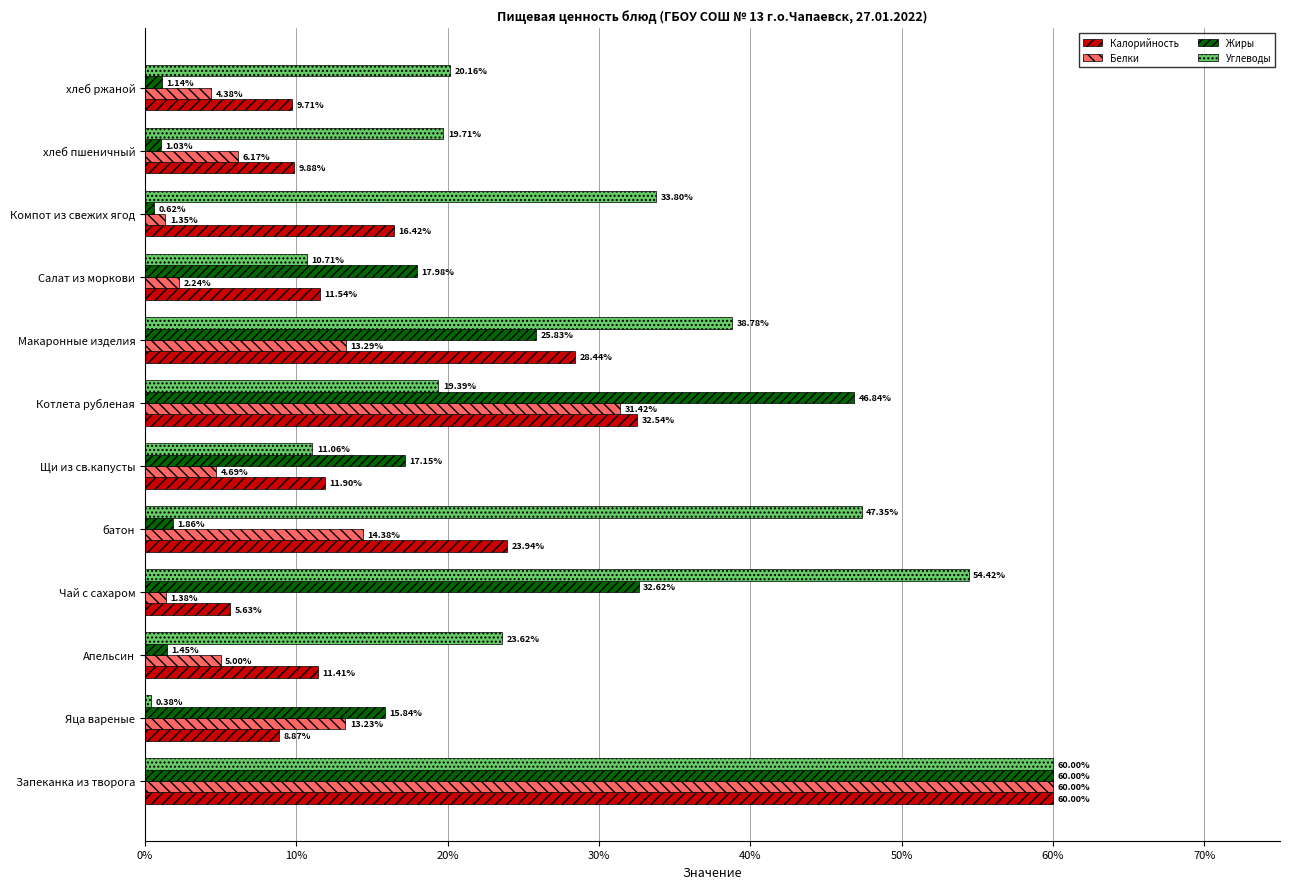

What is the average value of the Белки series?

13.1